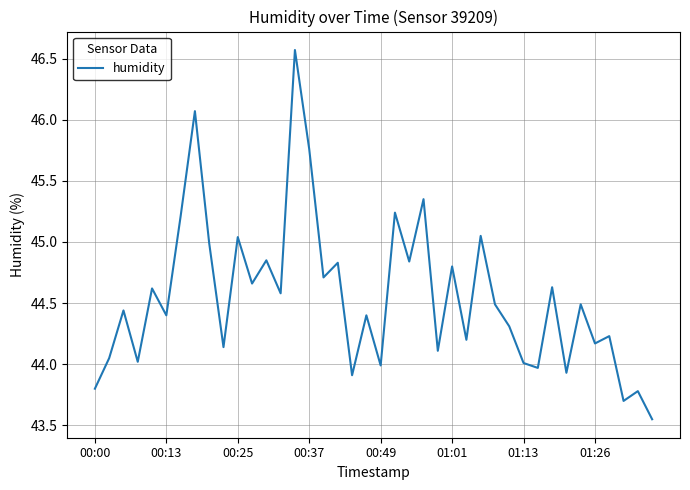

What is the greatest value displayed?

46.6